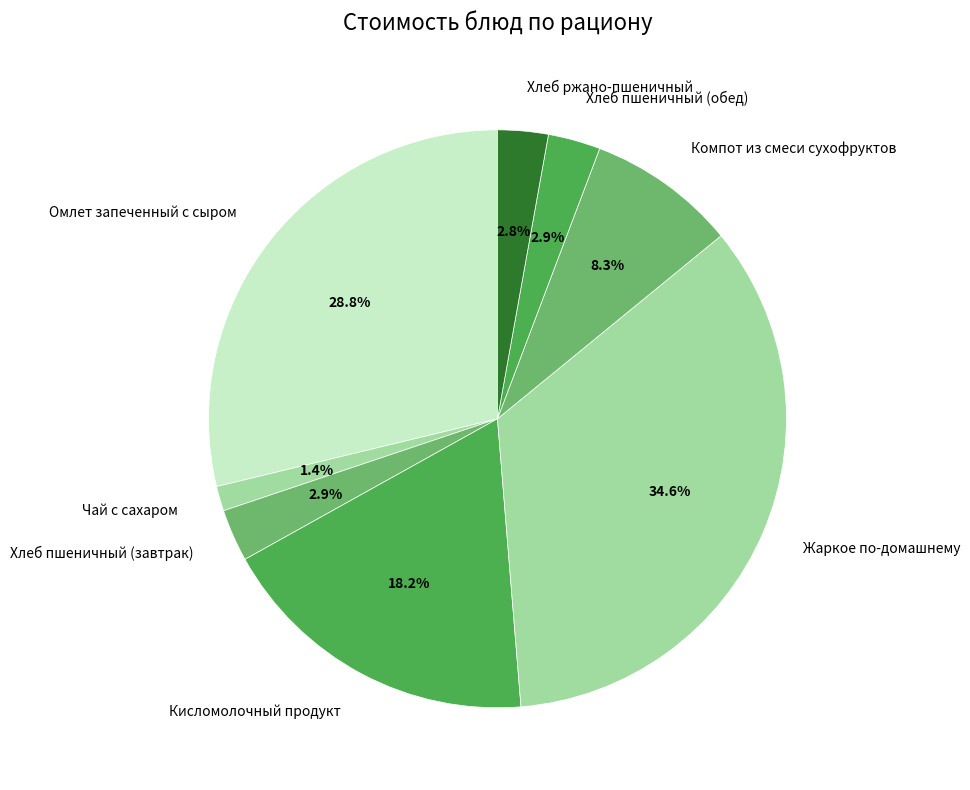

True or false: Жаркое по-домашнему accounts for 35% of the total.

True